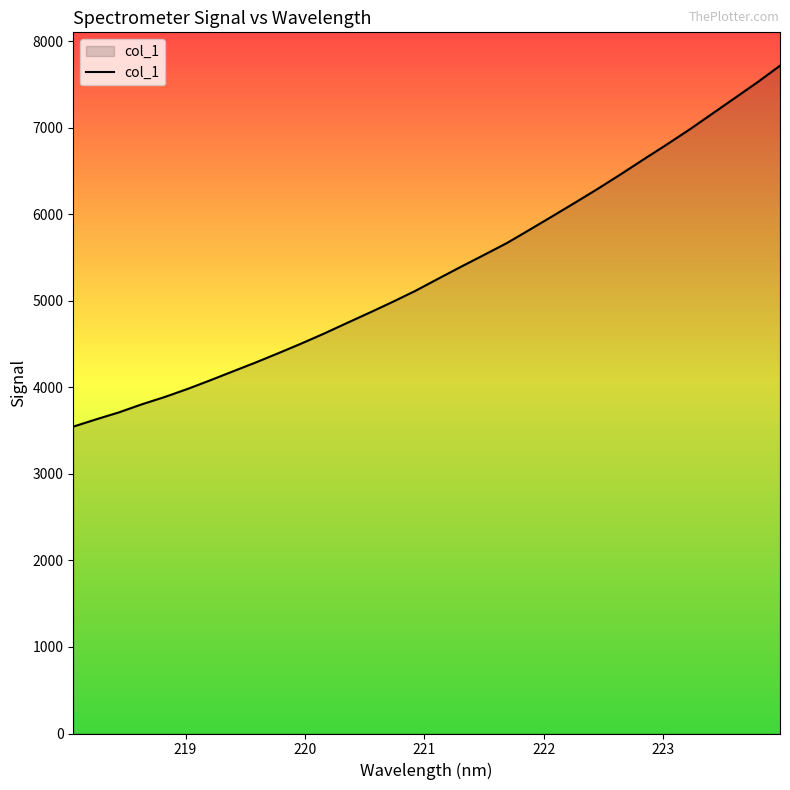

What is the difference between the maximum and minimum values?

4172.0